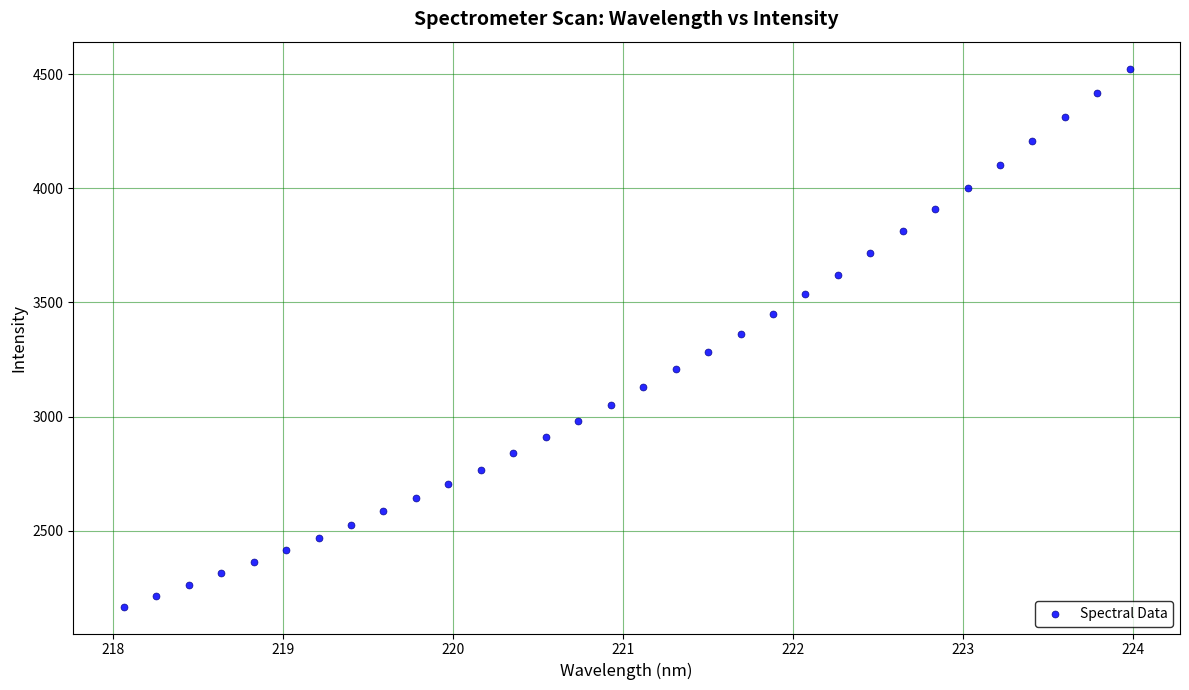

What is the range of Y values (max minus min)?

2358.0